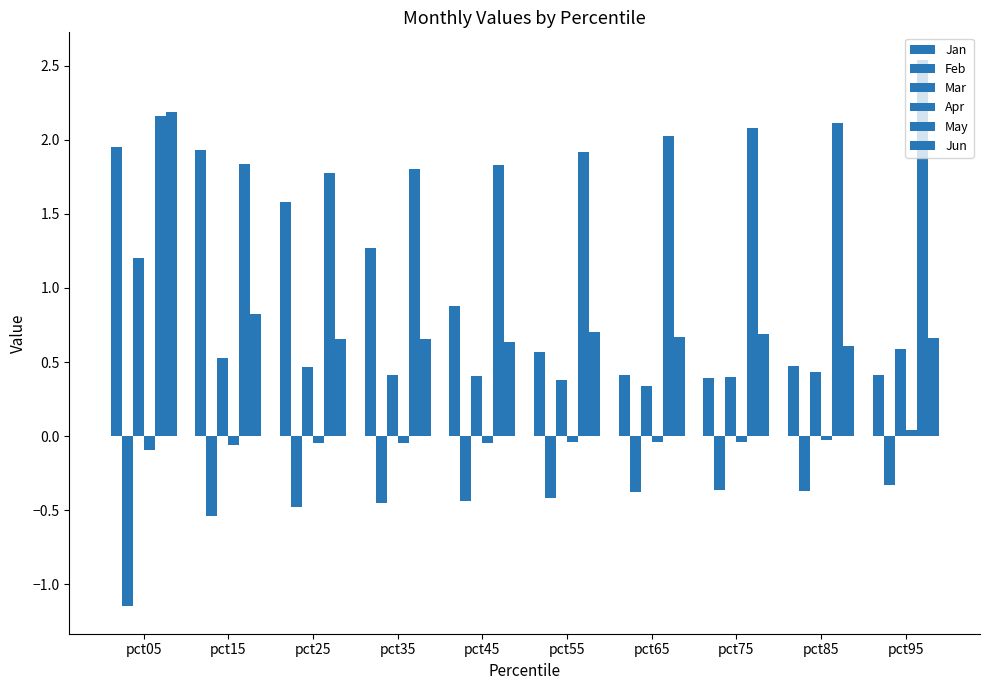

Read the Apr value at pct05.

-0.1